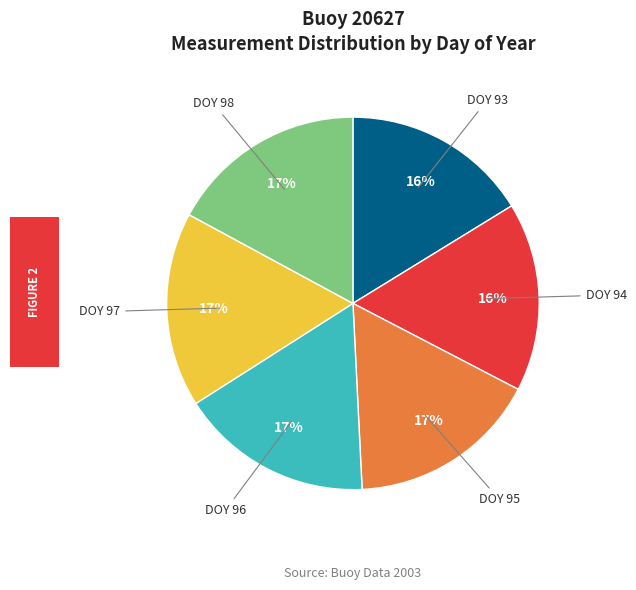

Approximately how many times larger is the value at DOY 95 compared to DOY 97?

1.0